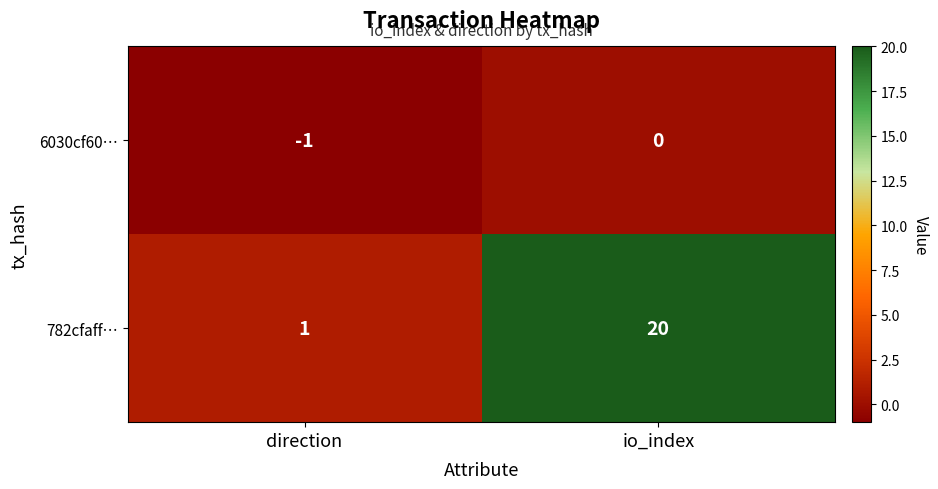

Reading right to left, extract all data points from this chart.

6030cf60…: 0	-1
782cfaff…: 20	1